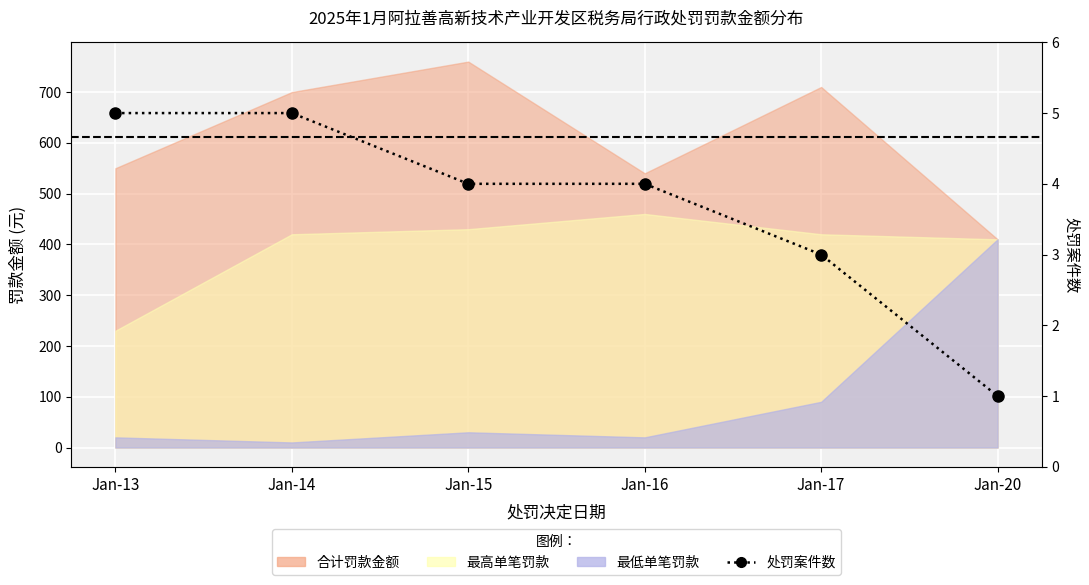

What is the difference between the maximum and second lowest values?

2